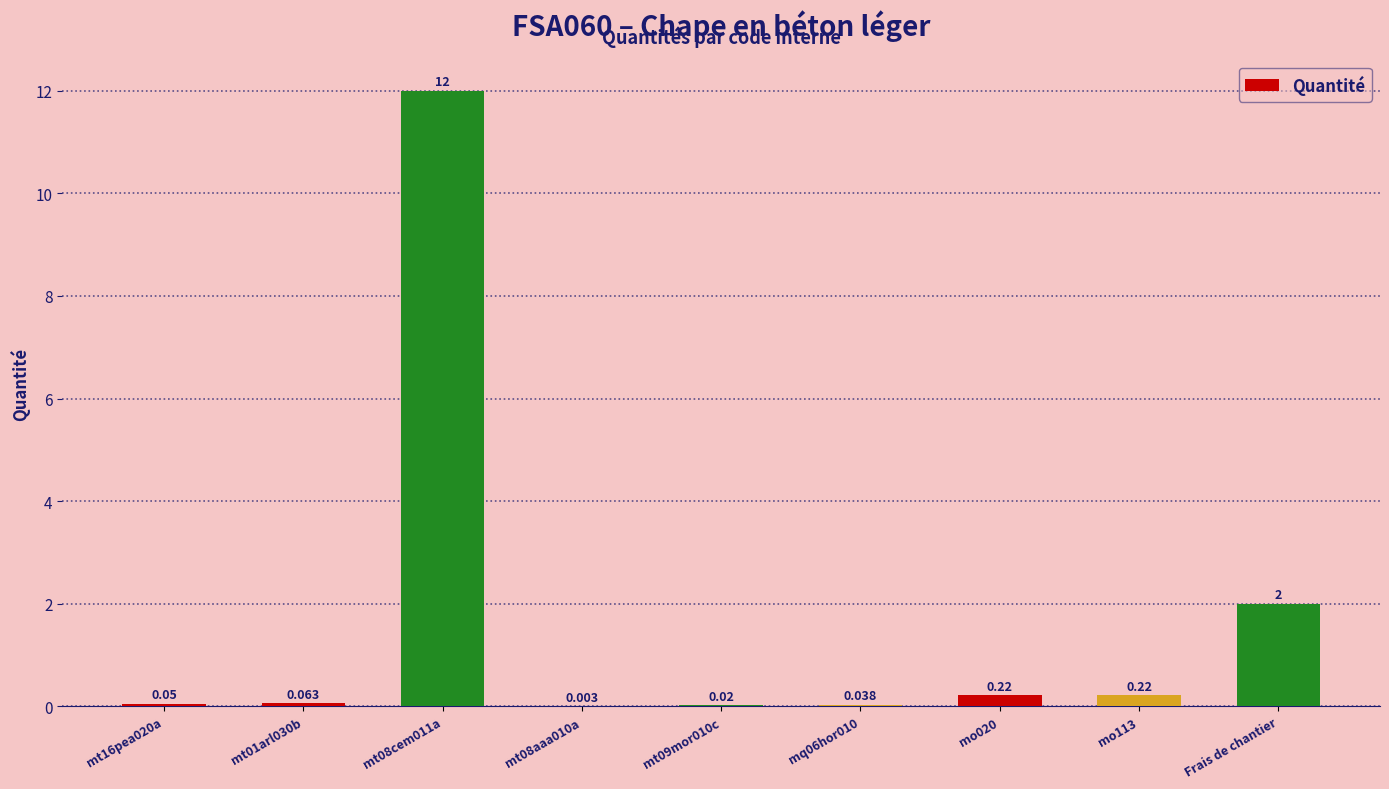

What is the change in value from mt08cem011a to Frais de chantier?

-10.0